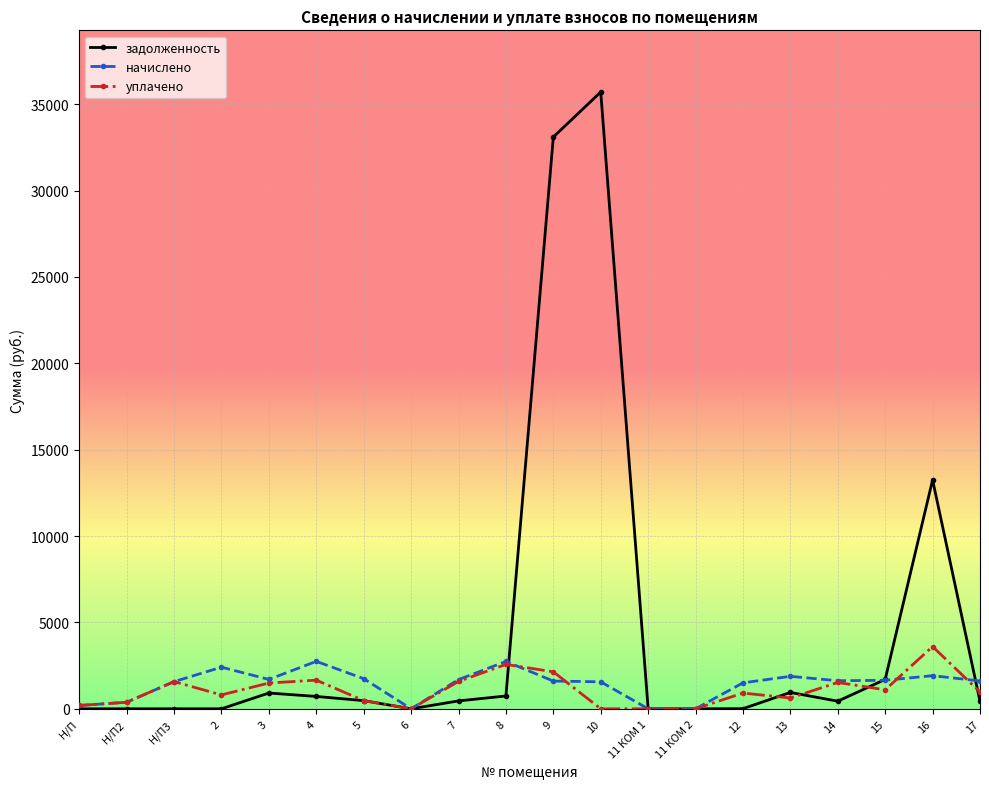

What position from the left is 4?

6